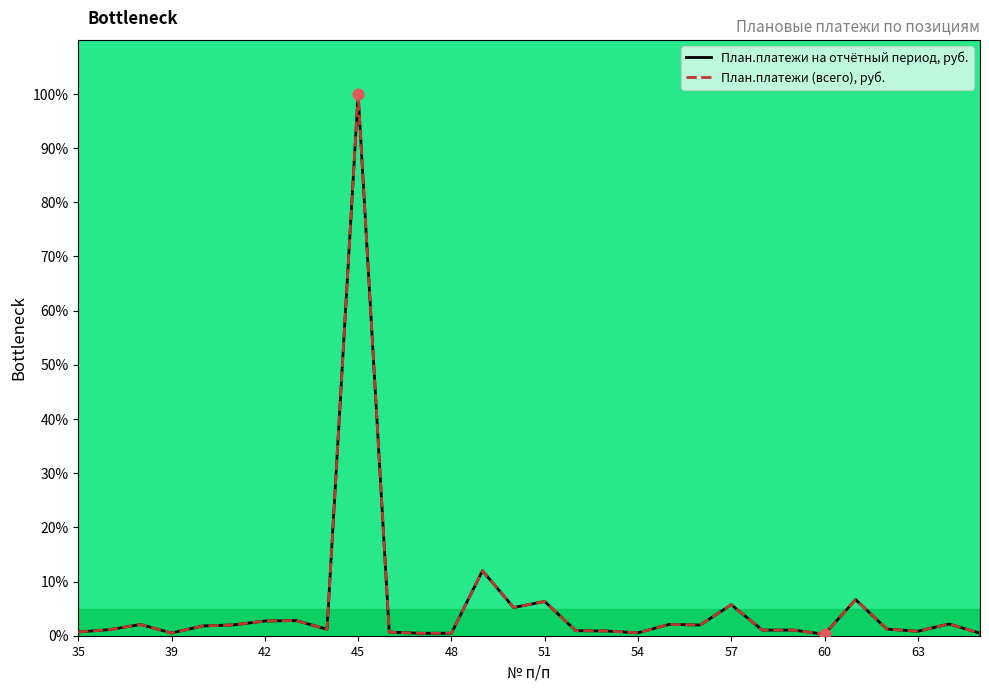

Which series reaches the maximum Y coordinate?

План.платежи на отчётный период, руб.